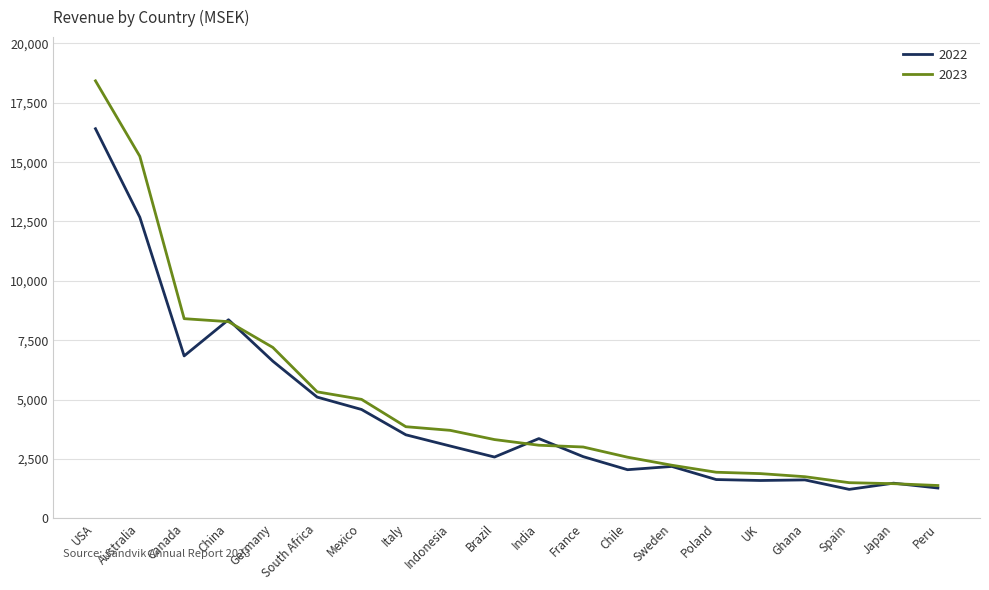

Is the value of 2022 at Spain greater than the value of 2023 at India?

No